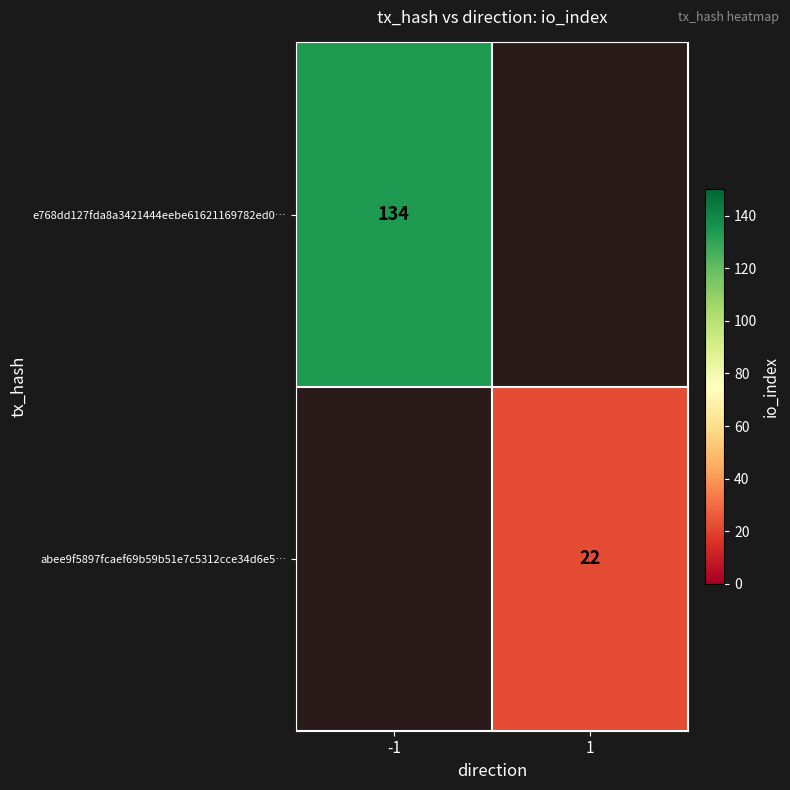

True or false: abee9f5897fcaef69b59b51e7c5312cce34d6e5… has a value of 22.0 at 1.

True